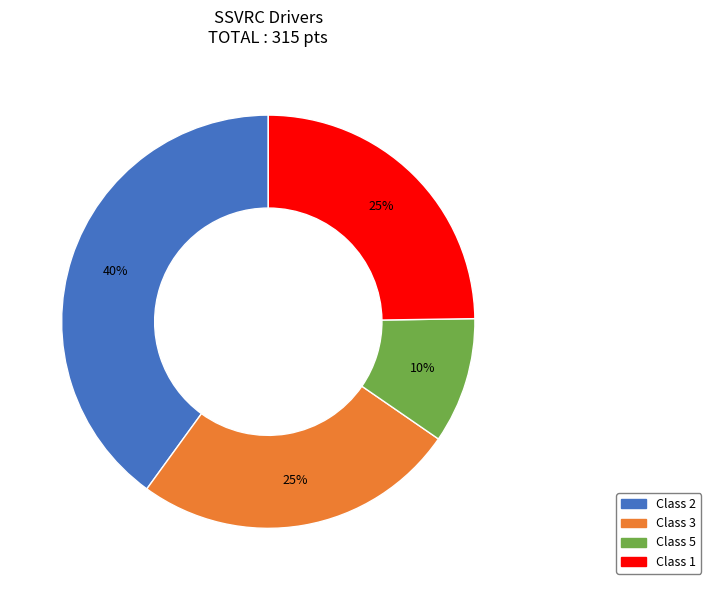

Is there a majority slice in this chart?

No